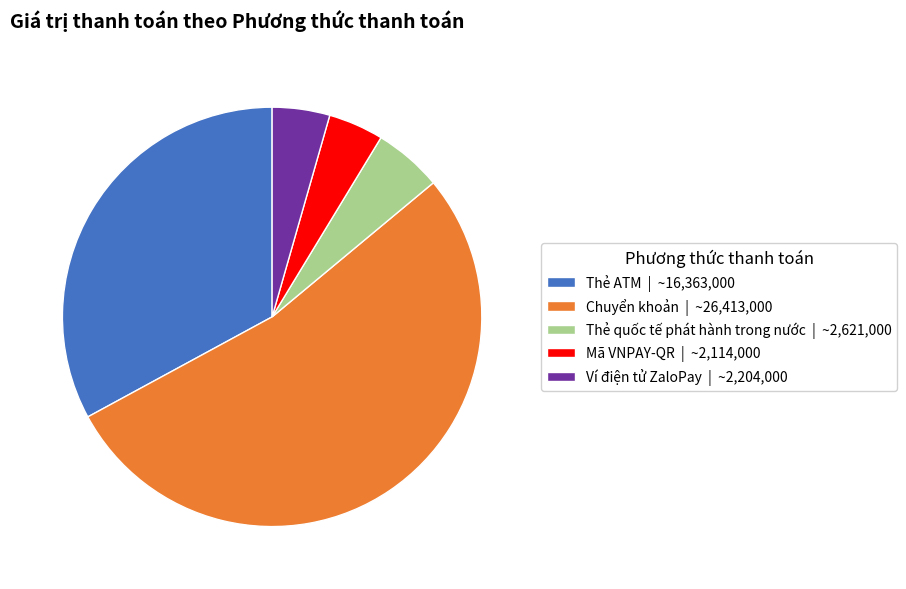

Do Thẻ ATM | ~16,363,000 and Chuyển khoản | ~26,413,000 together represent more than half of the pie?

Yes